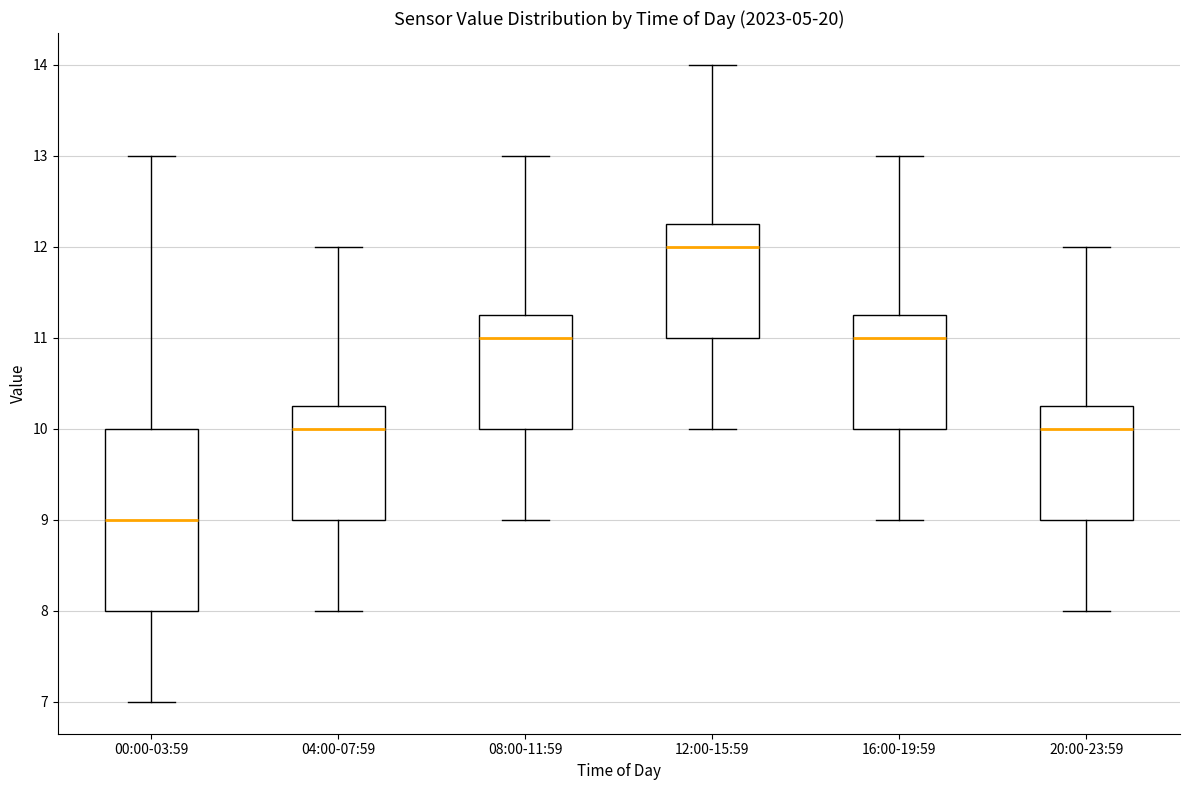

Which box is the tallest, from its lower edge to its upper edge?

00:00-03:59